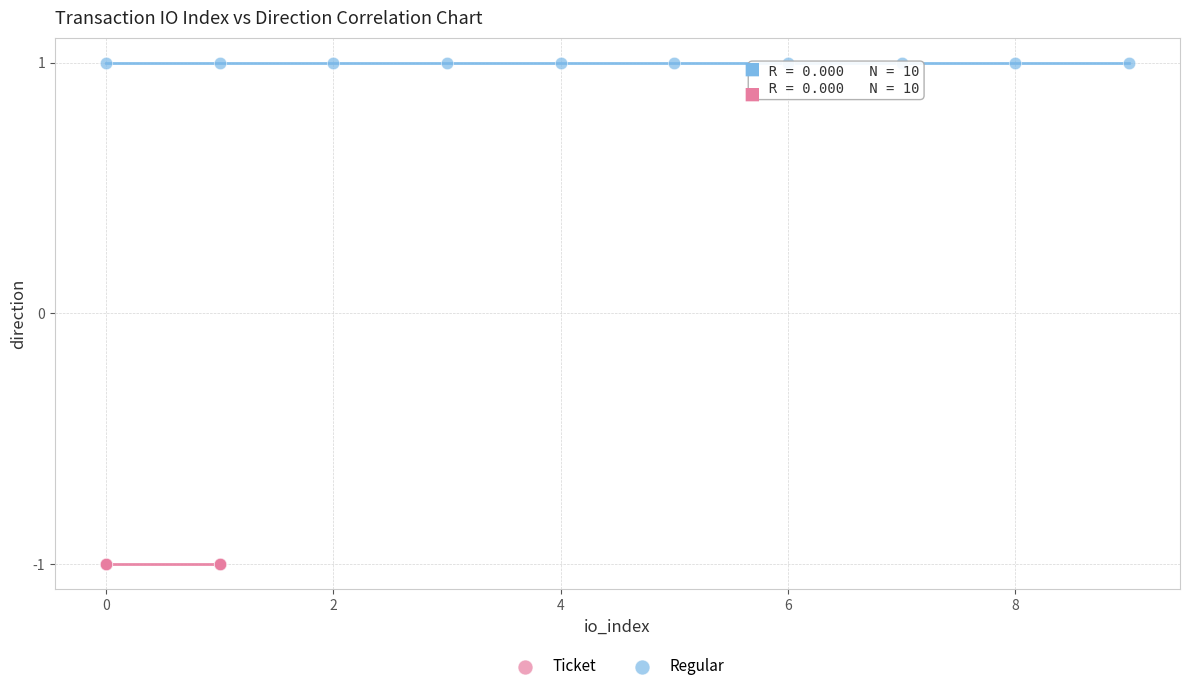

Which series contains the lowest Y value?

Ticket